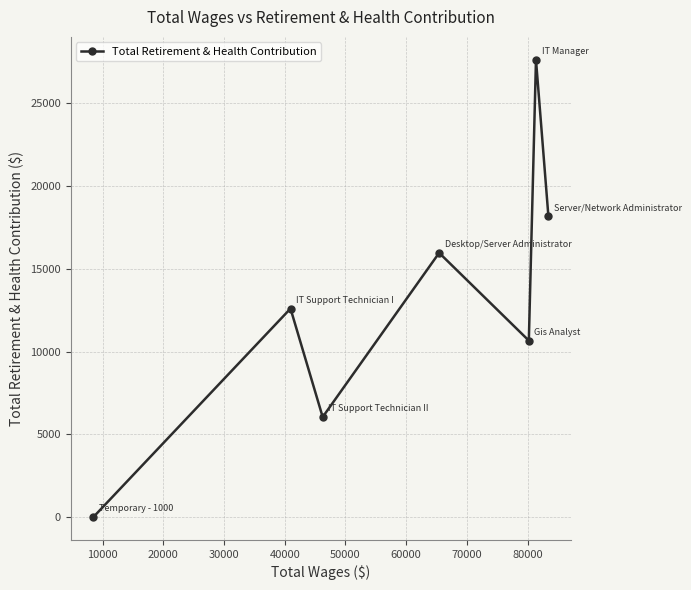

What is the difference between the maximum and second lowest values?

21591